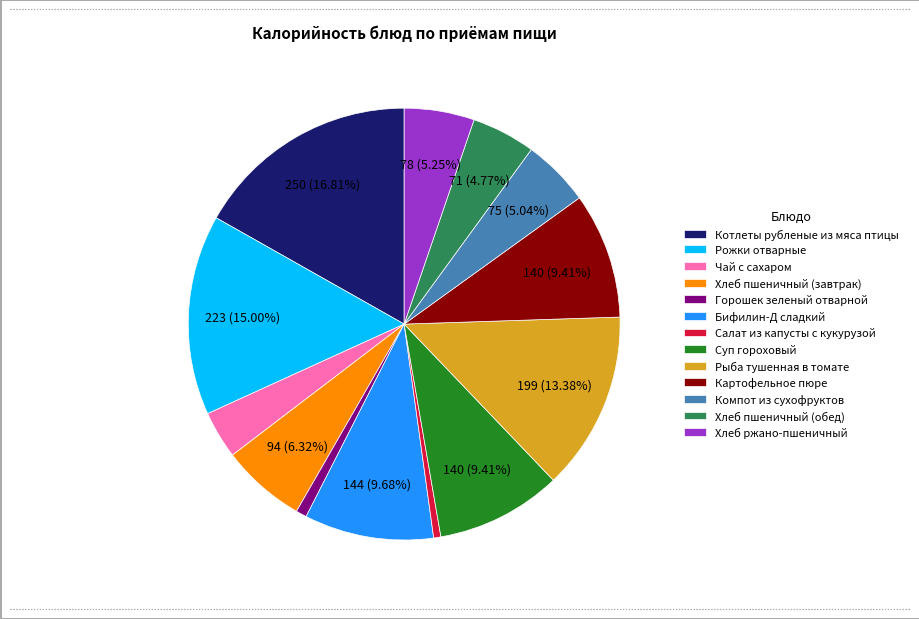

How many slices are in this pie chart?

13